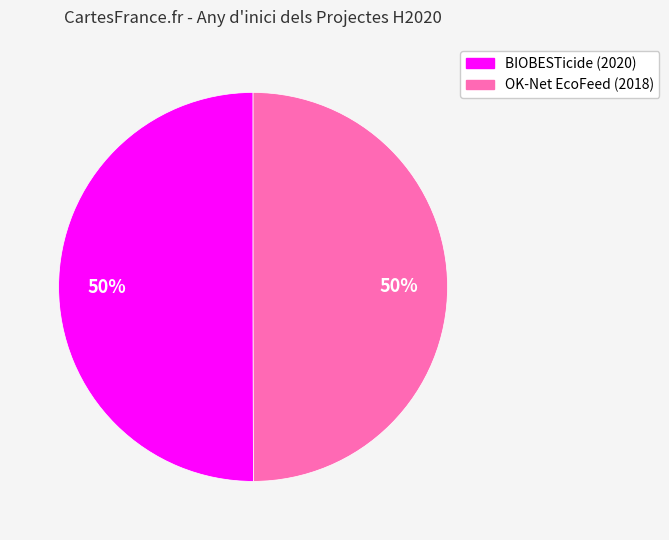

Count the number of slices in the pie.

2